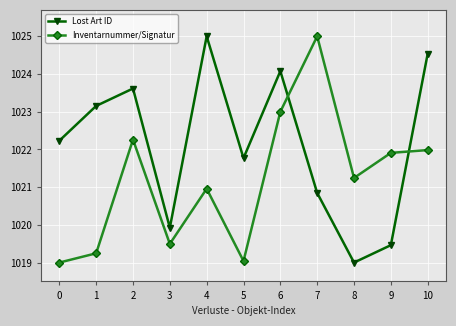

How many interior local valleys does the Inventarnummer/Signatur series have?

3